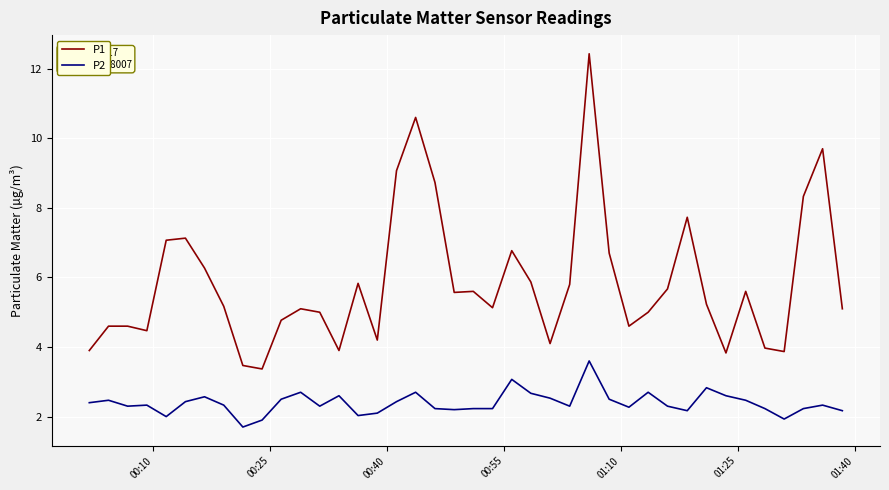

Which series has the largest total across all categories?

P1